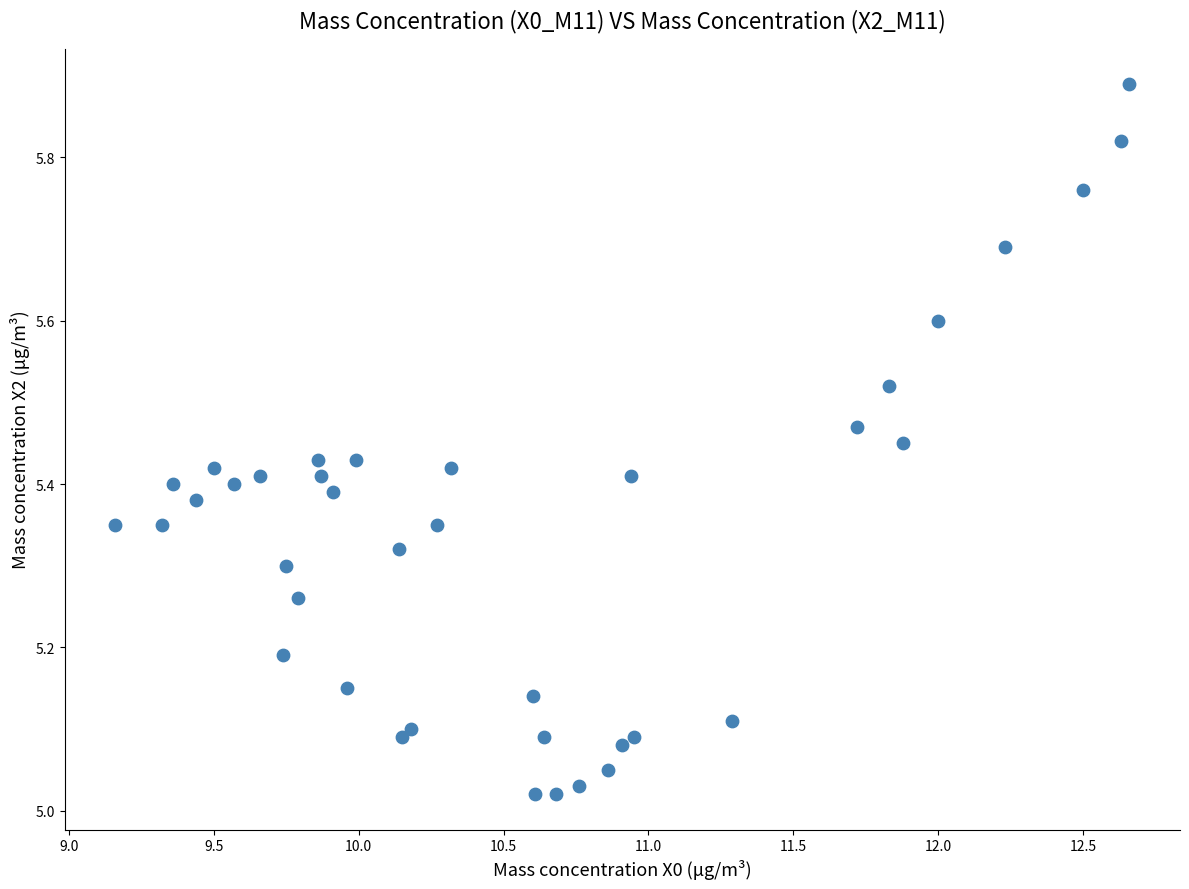

What is the range of X values (max minus min)?

3.5